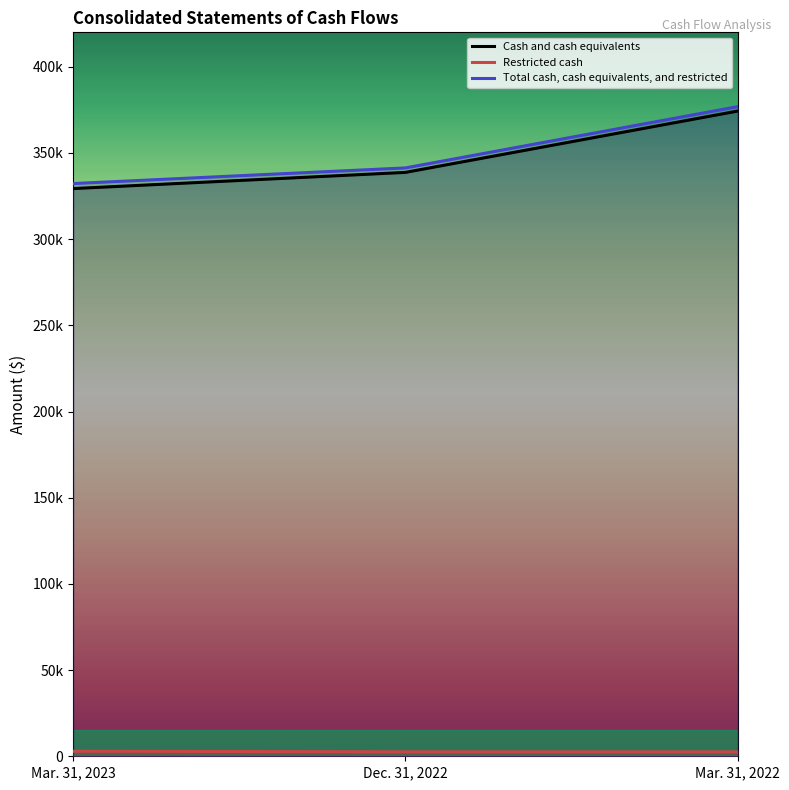

Reading right to left, what are all the values shown in this chart?

Cash and cash equivalents: 374317	338740	329354
Restricted cash: 2577	2597	2920
Total cash, cash equivalents, and restricted: 376894	341337	332274